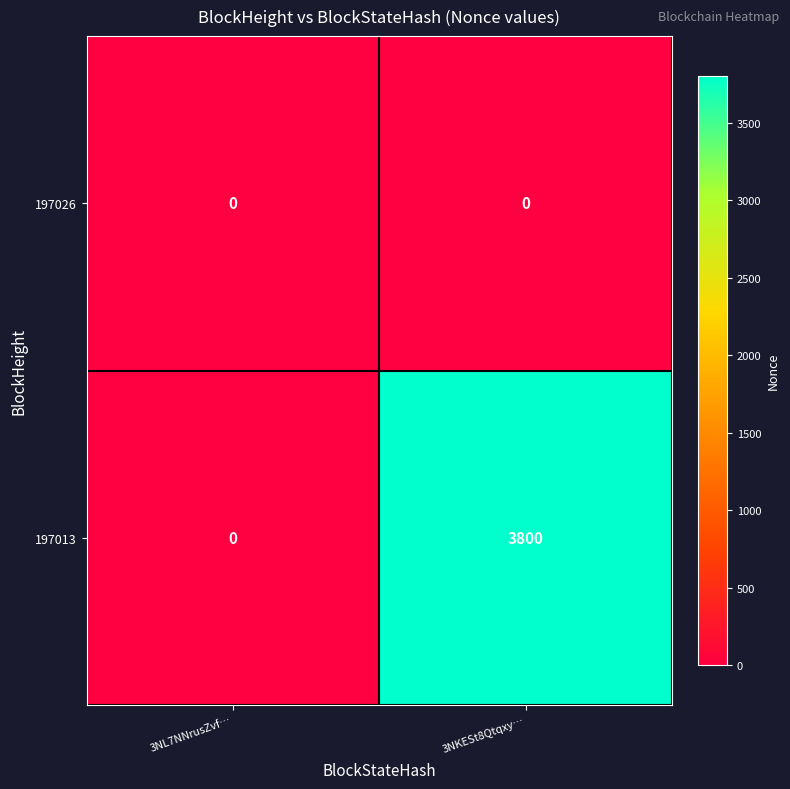

Reading left to right, extract all data points from this chart.

197026: 3NL7NNrusZvf…=0	3NKESt8Qtqxy…=0
197013: 3NL7NNrusZvf…=0	3NKESt8Qtqxy…=3800